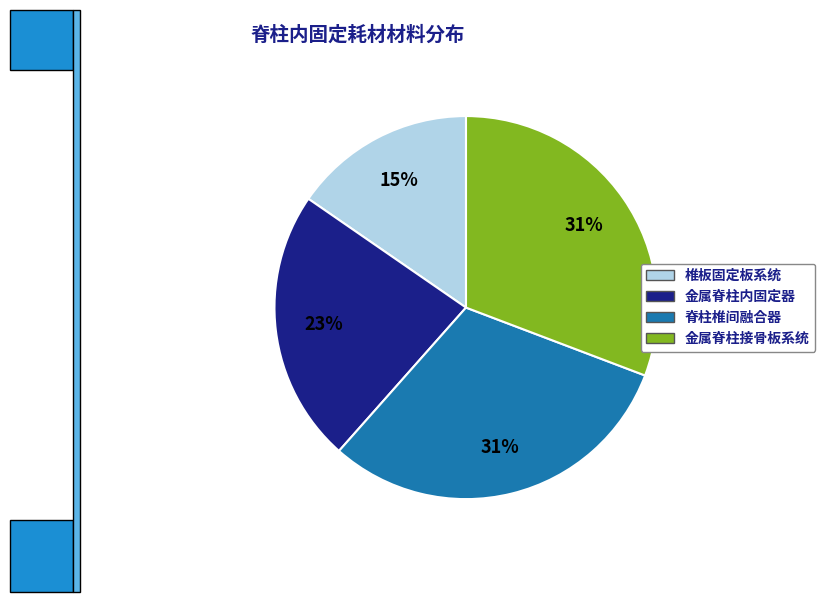

Is 金属脊柱接骨板系统 the majority of the pie?

No